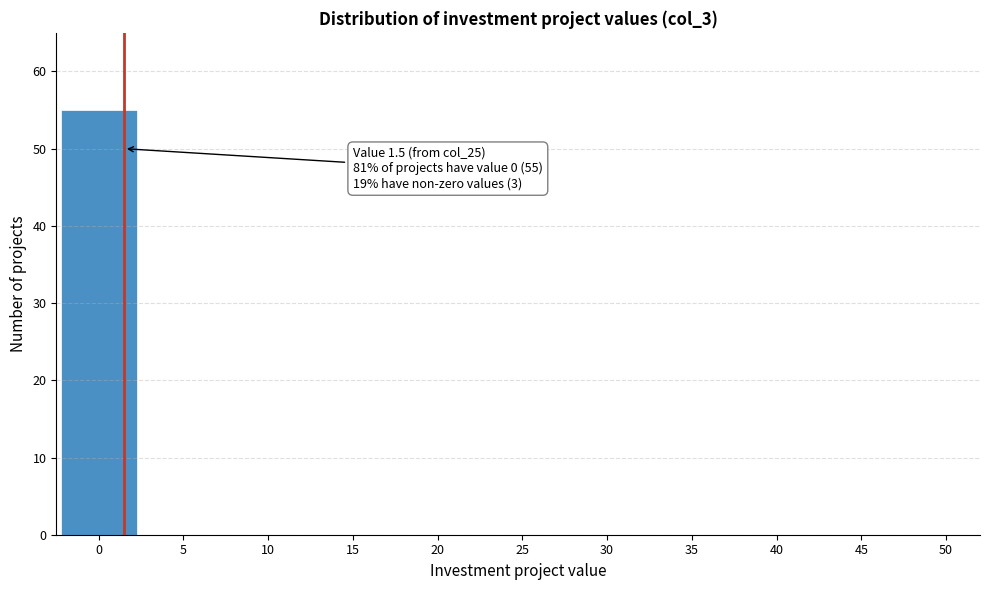

Reading left to right, list all the values displayed in this chart.

0=55	5=0	10=0	15=0	20=0	25=0	30=0	35=0	40=0	45=0